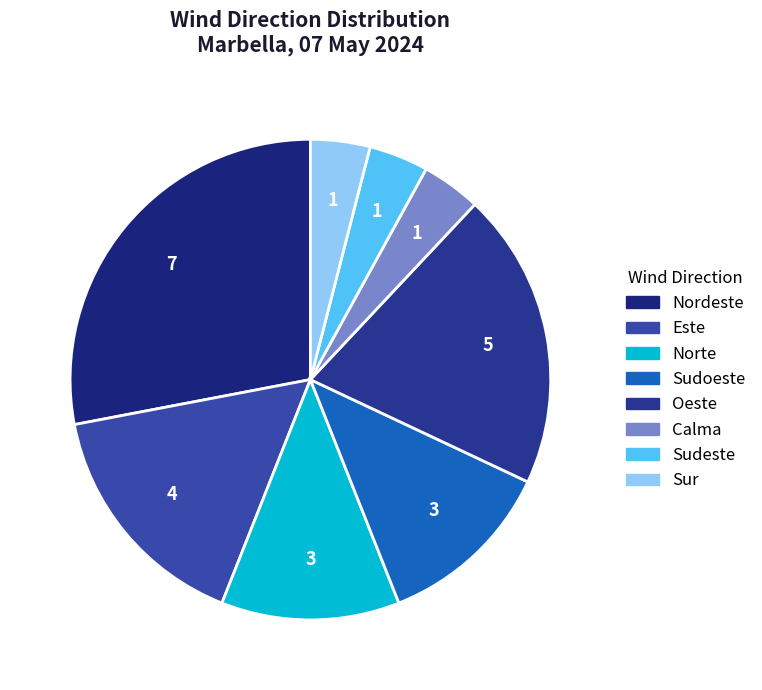

Count the number of slices in the pie.

8